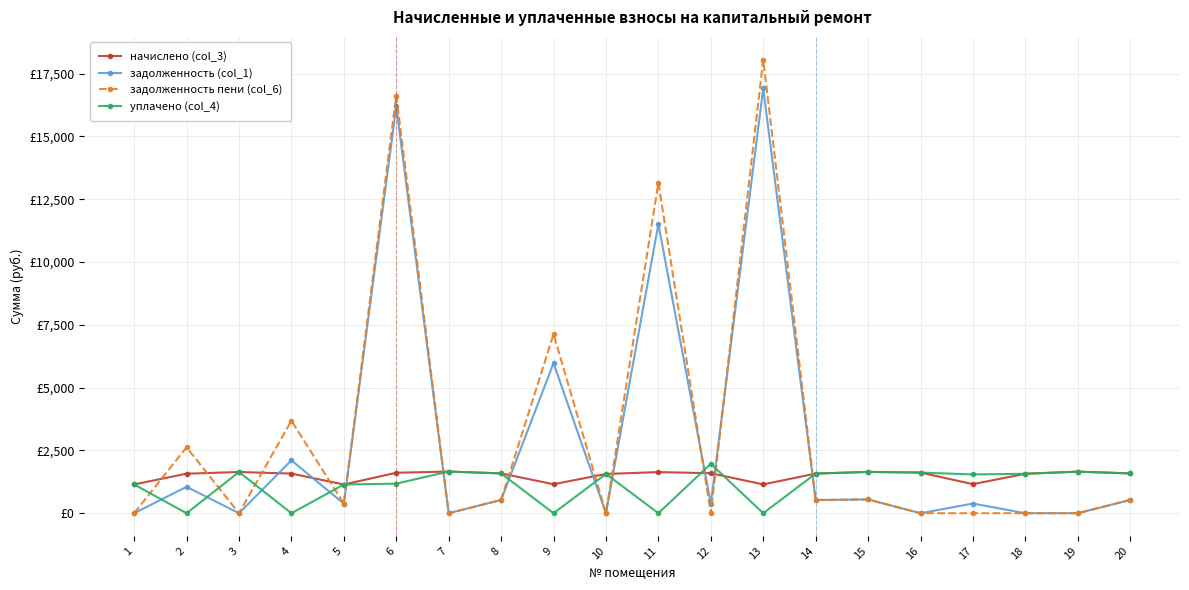

What is the sum of the начислено (col_3) values at 2 and 18?

3145.0